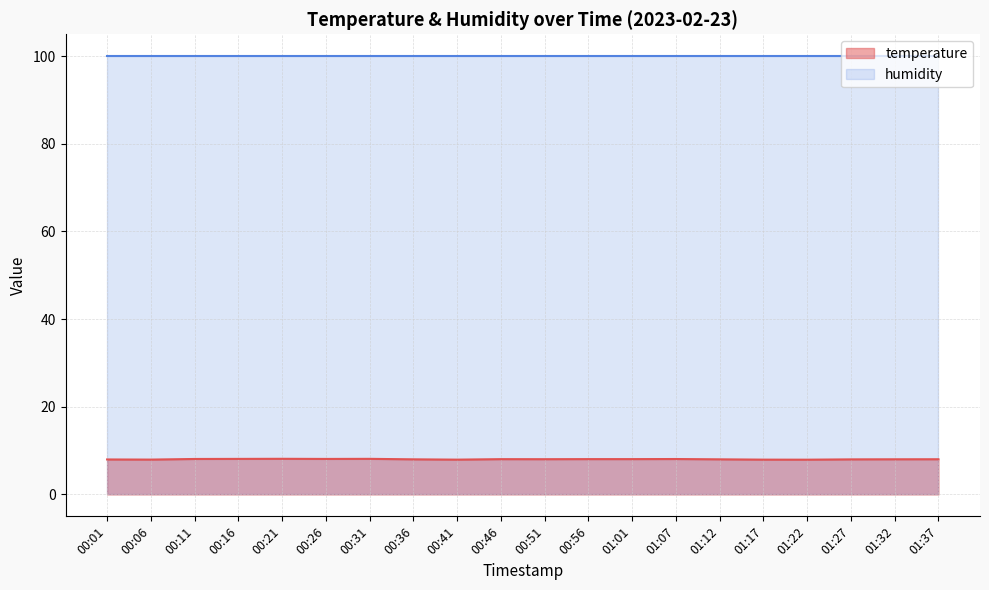

At which label is the value closest to 8?

01:27